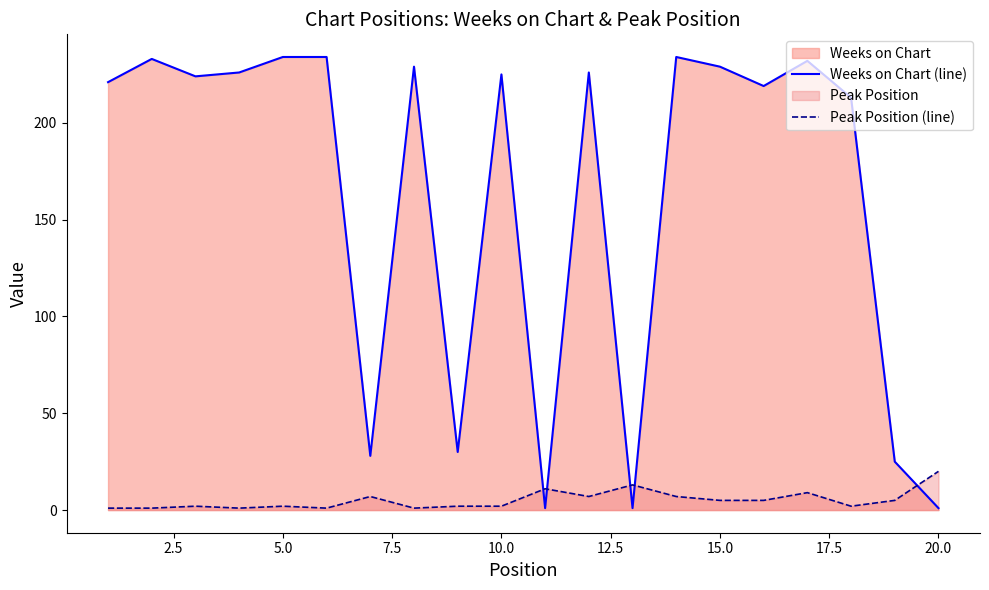

Which series has the widest spread of values?

Weeks on Chart (line)